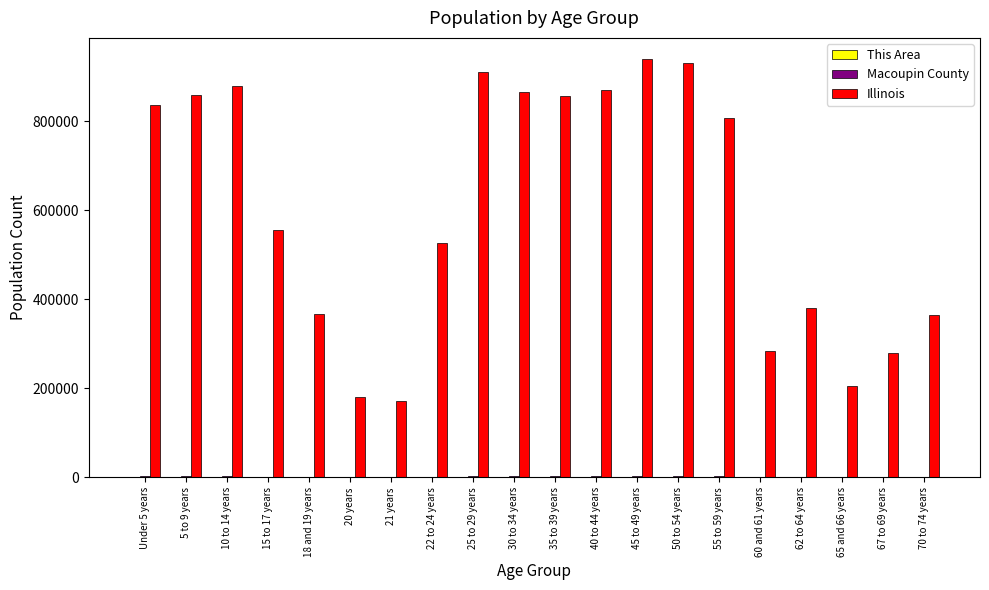

The value of Illinois at 60 and 61 years is 284180. True or false?

True